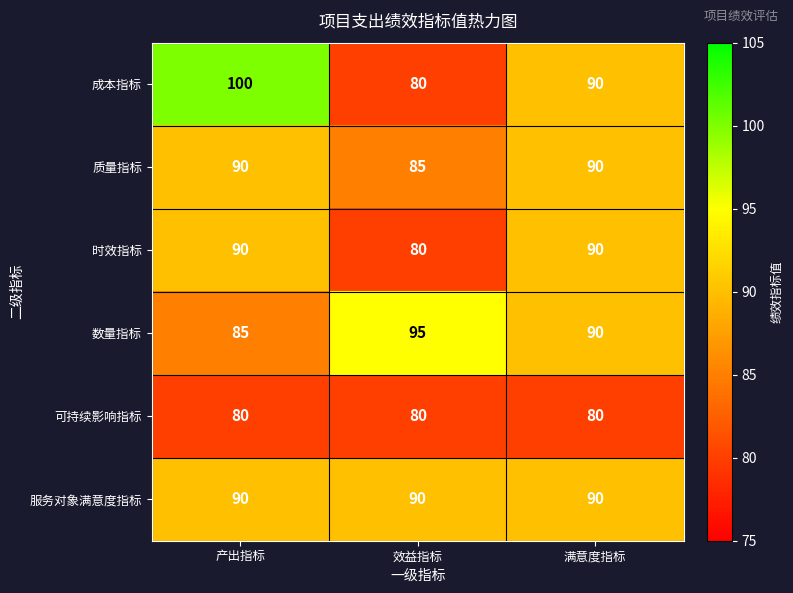

What is the total value across all series at 满意度指标?

530